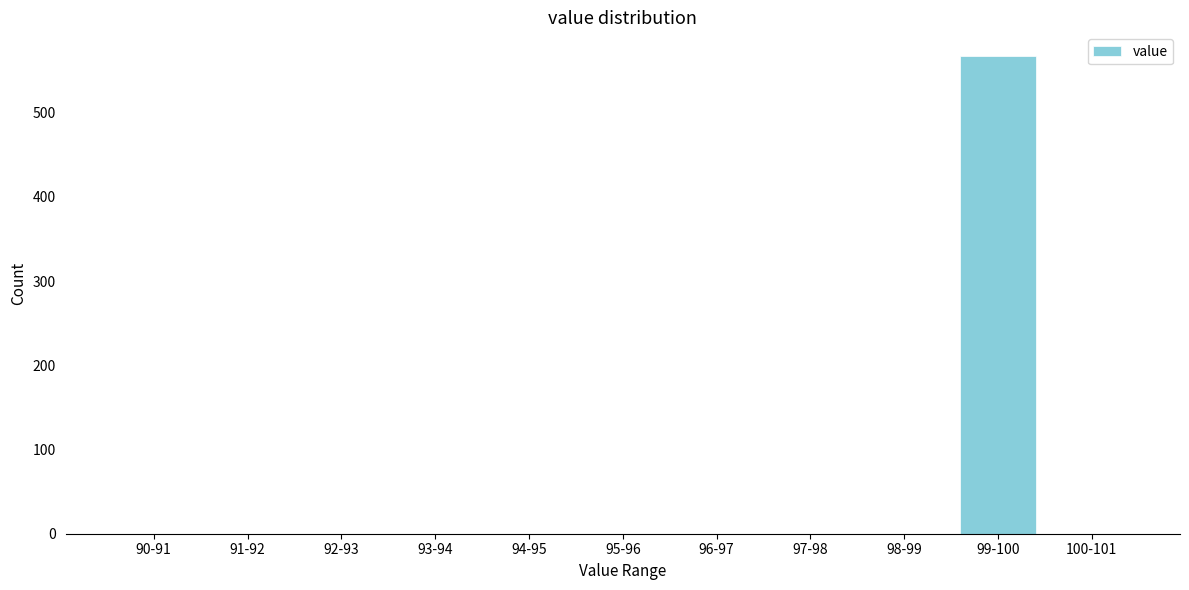

Reading left to right, transcribe all the data shown in this chart.

90-91=0	91-92=0	92-93=0	93-94=0	94-95=0	95-96=0	96-97=0	97-98=0	98-99=0	99-100=567	100-101=0